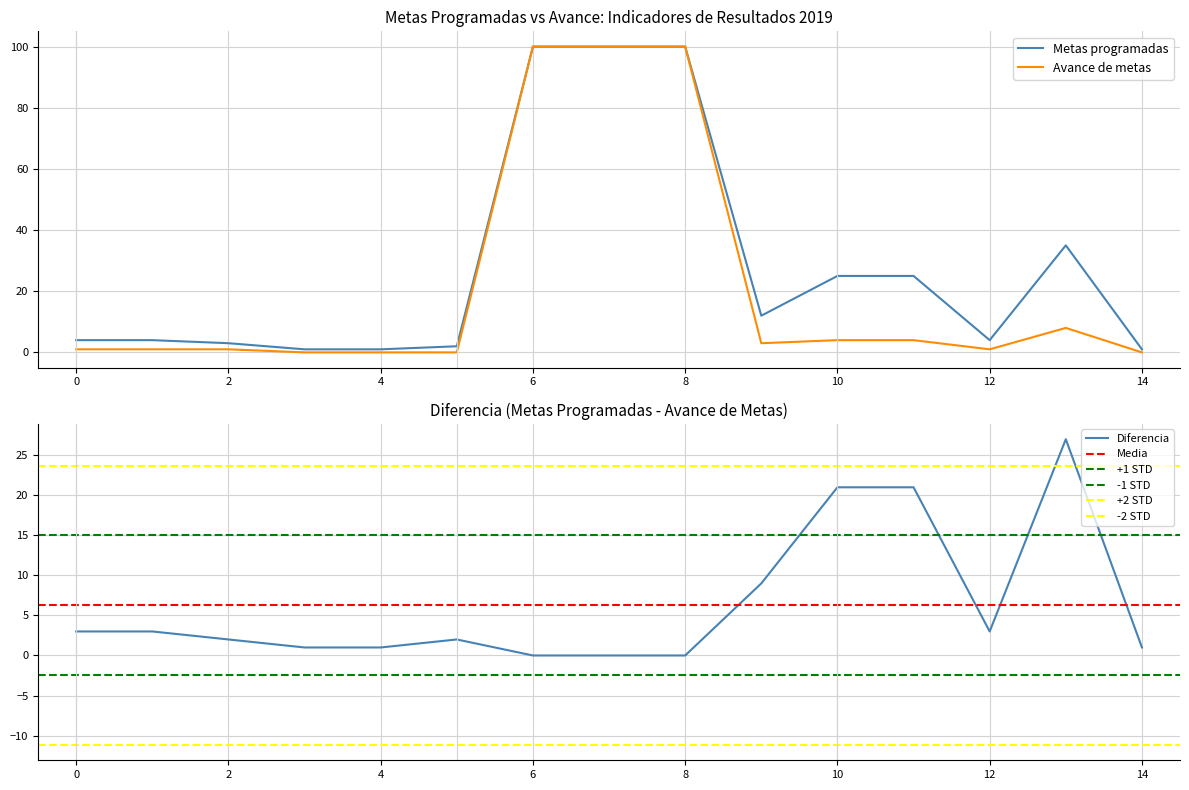

Rank the series by their maximum value, from lowest to highest.

Metas programadas, Avance de metas